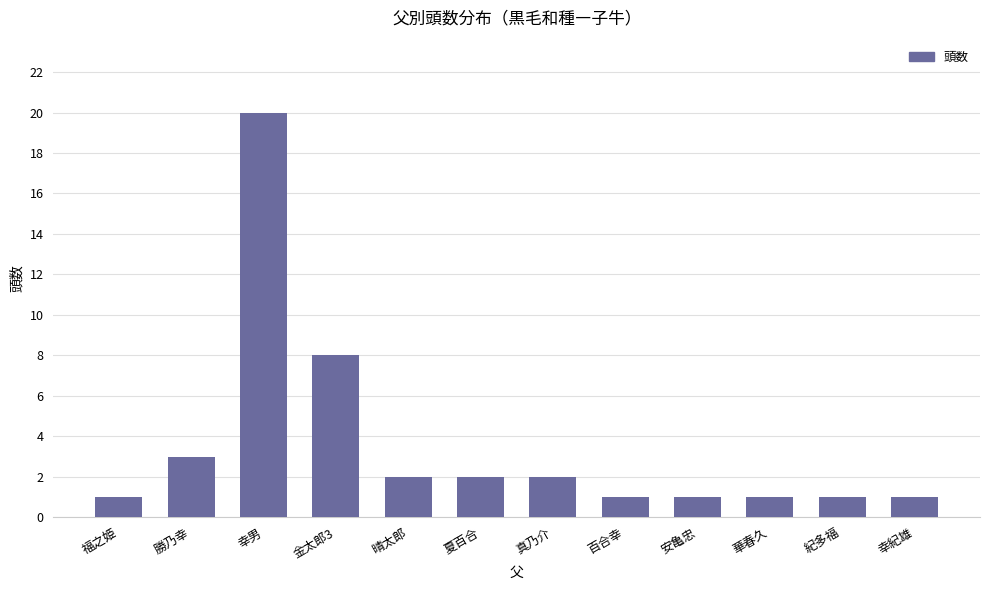

What is the ratio of the value at 幸男 to the value at 幸紀雄?

20.0